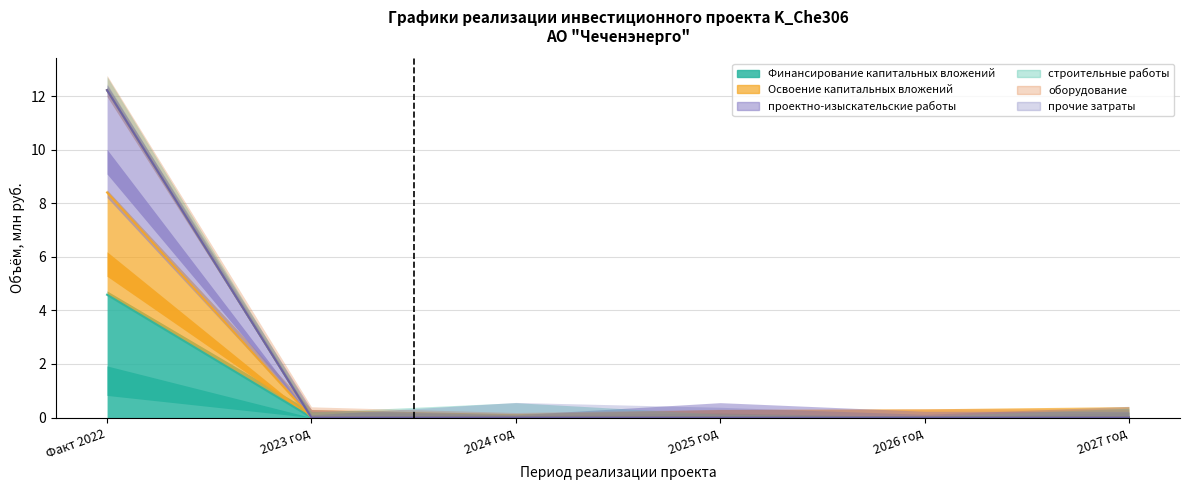

Is the value of Финансирование капитальных вложений at 2026 год greater than the value of Освоение капитальных вложений at 2026 год?

No